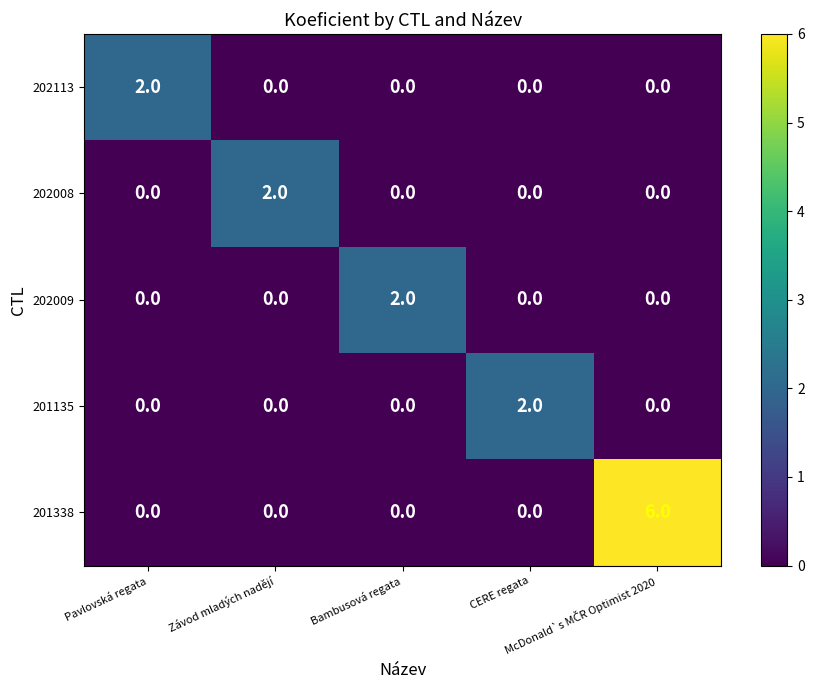

What is the sum of all 201338 values?

6